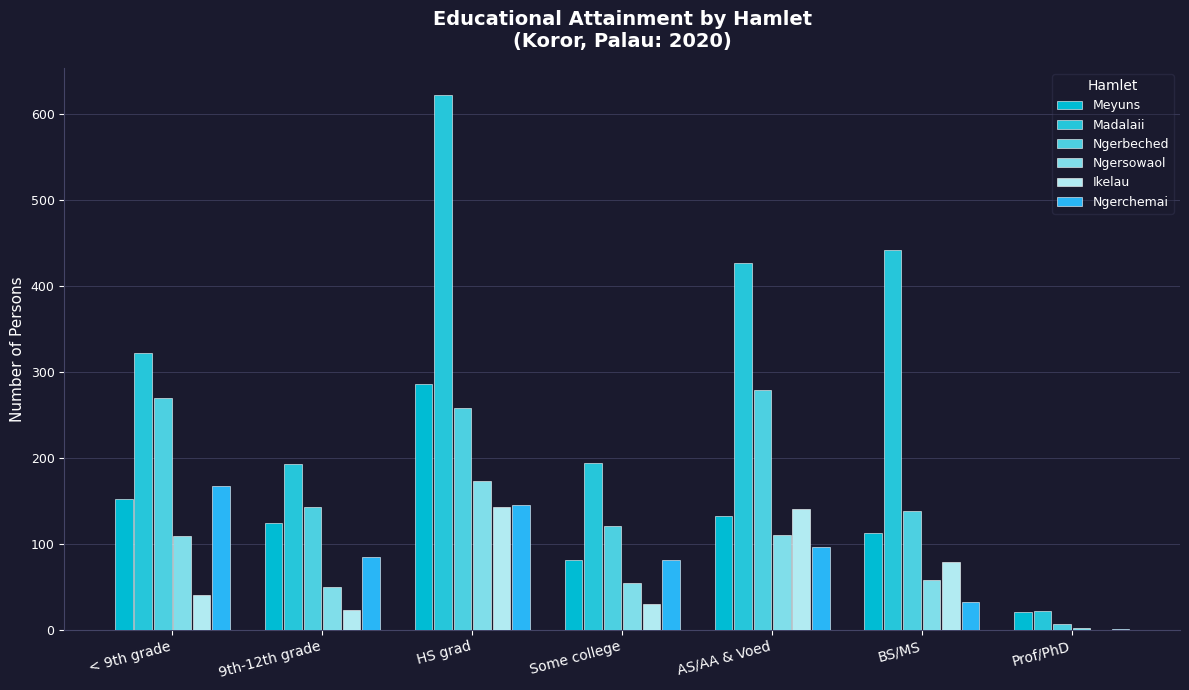

Does the chart contain stacked bars?

No